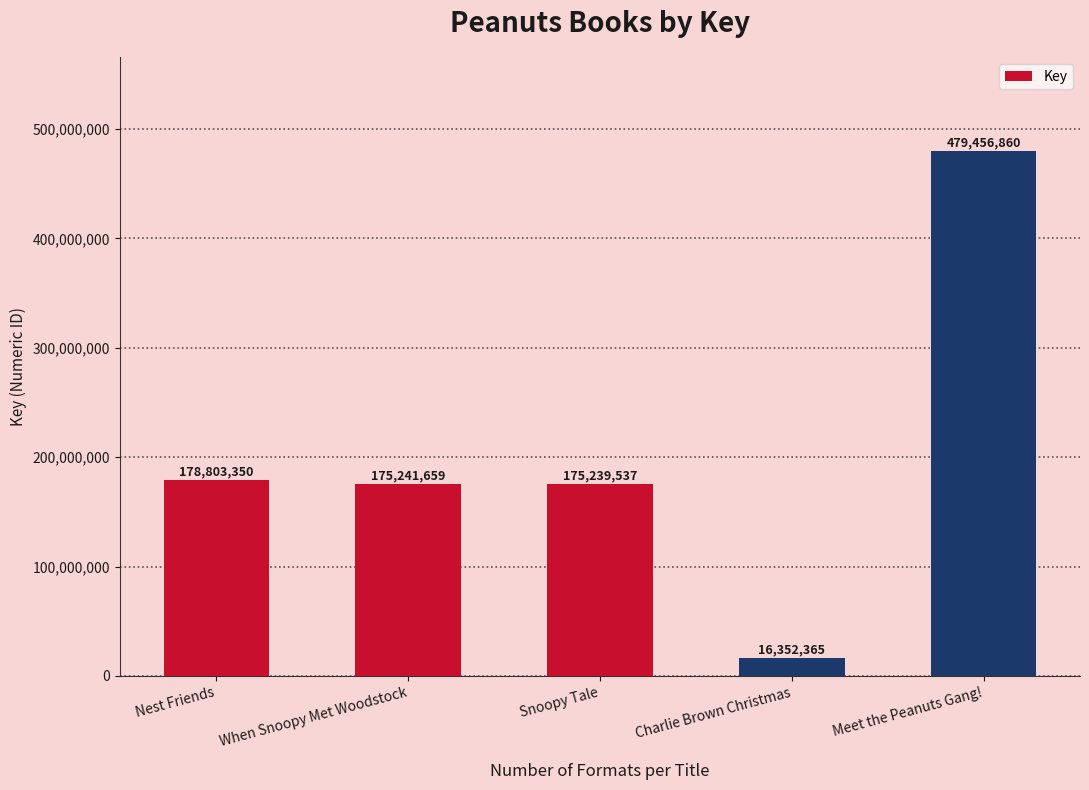

Is it true that the value at Snoopy Tale is 175239537?

True